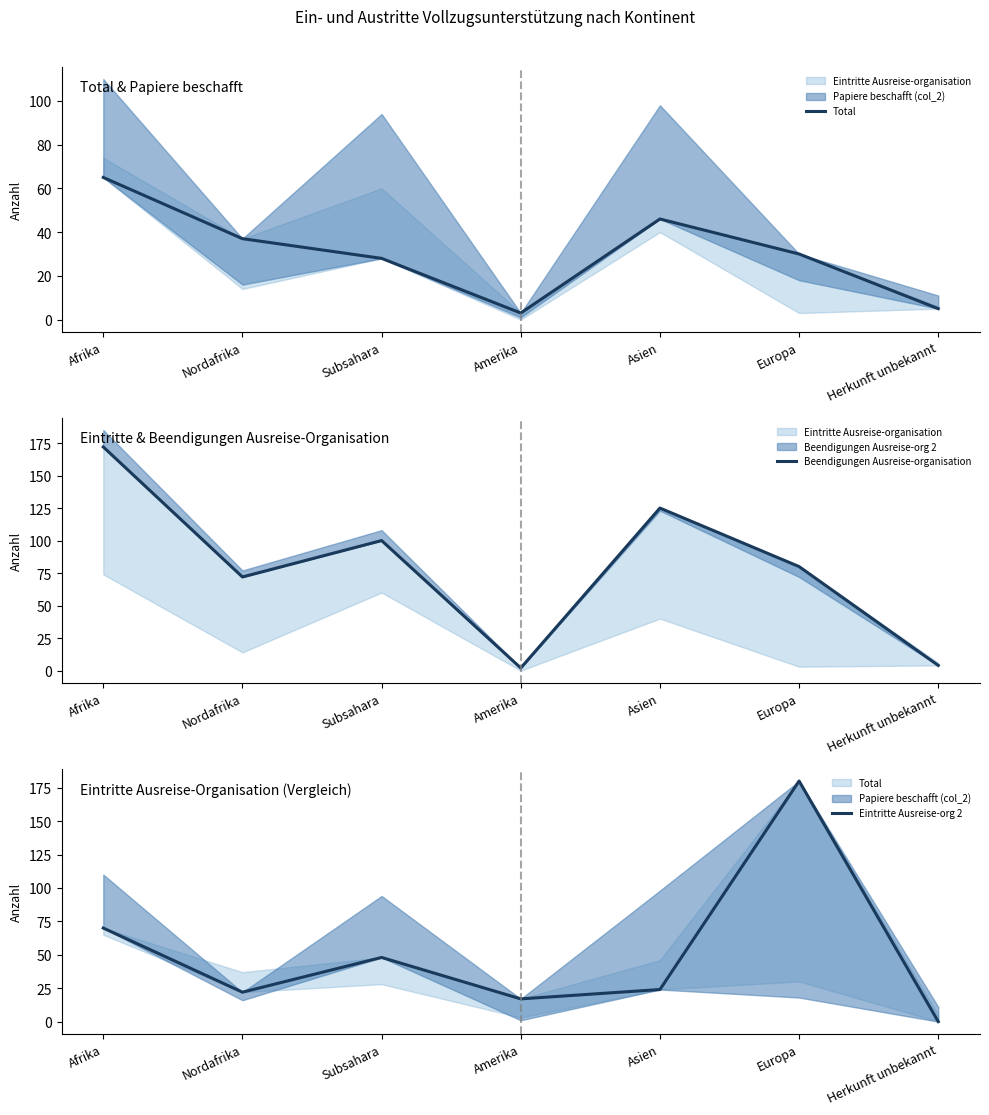

At how many categories does at least one series exceed 145?

2